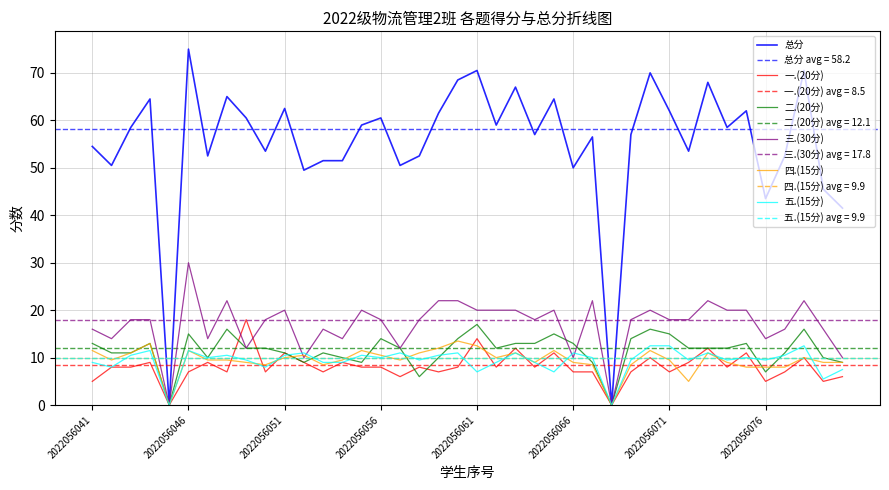

Is it true that 三.(30分) equals 17.5 at 2022056066?

False